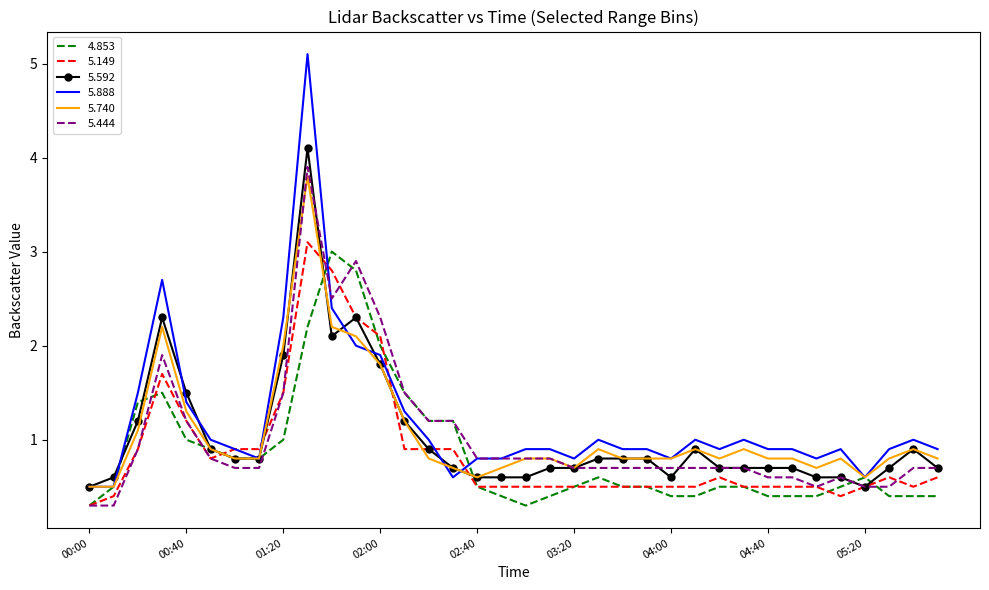

Which series has the widest spread of values?

5.888